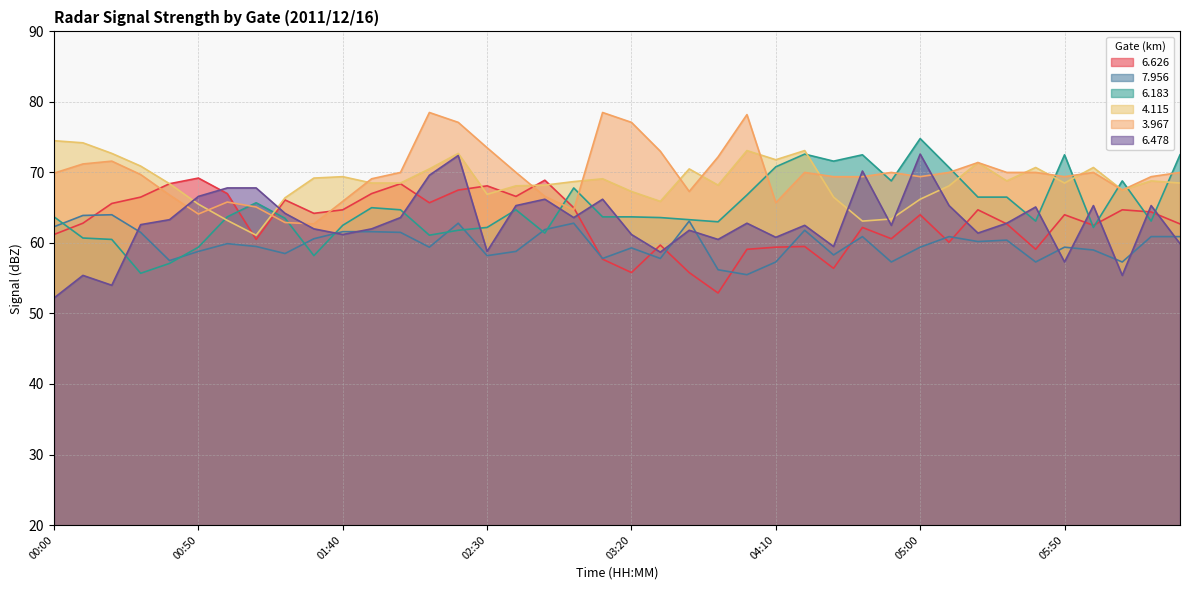

What is the minimum value shown in the chart?

52.2